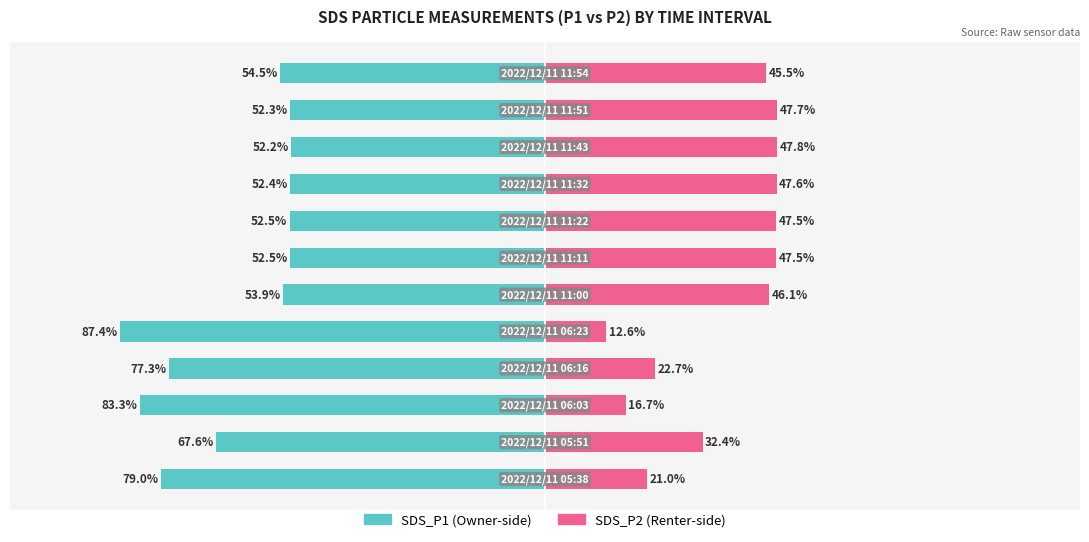

Which has a higher value, 8 or 5?

8